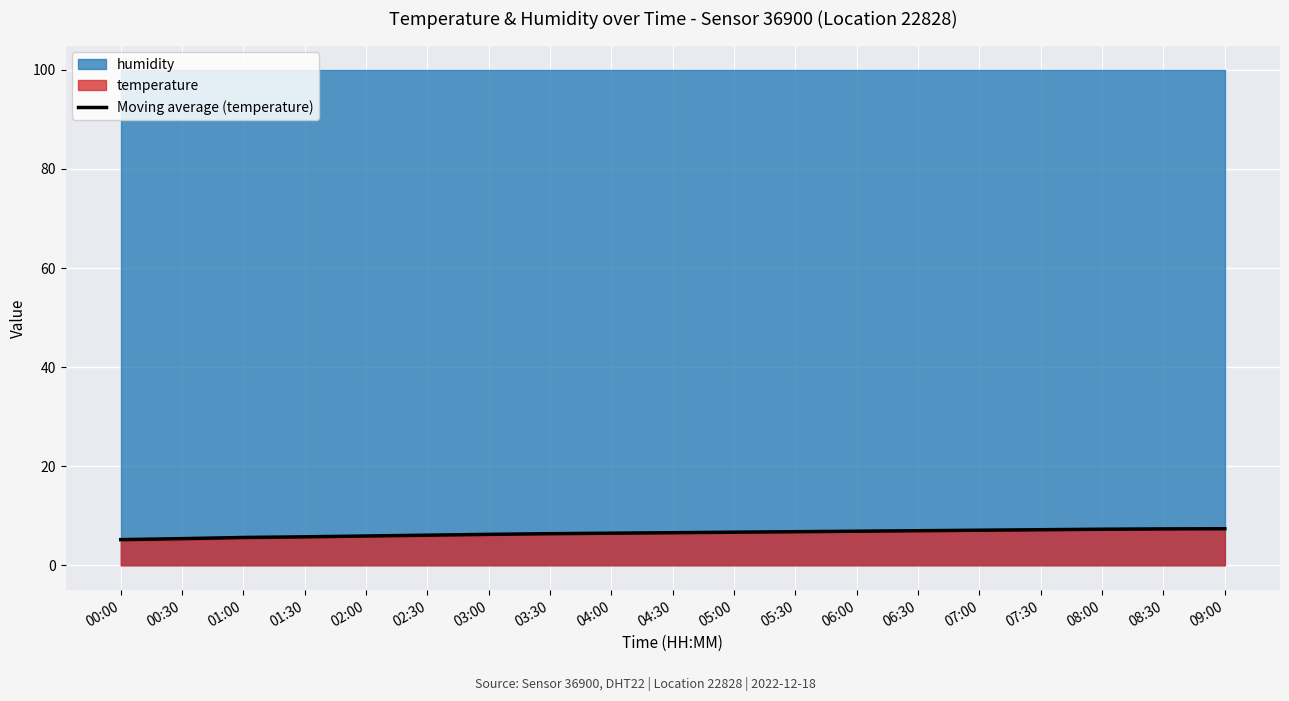

List the labels in order of value, smallest first.

00:00, 00:30, 01:00, 01:30, 02:00, 02:30, 03:00, 03:30, 04:00, 04:30, 05:00, 05:30, 06:00, 06:30, 07:00, 07:30, 08:00, 08:30, 09:00